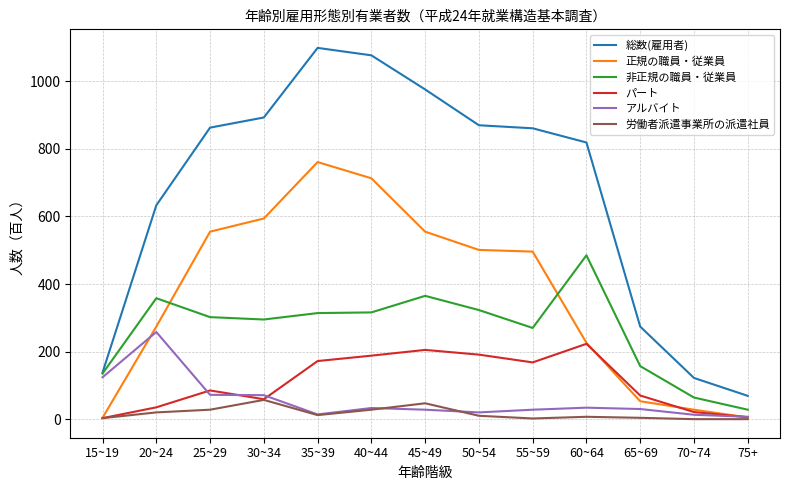

What are all the series names shown in the legend?

総数(雇用者), 正規の職員・従業員, 非正規の職員・従業員, パート, アルバイト, 労働者派遣事業所の派遣社員